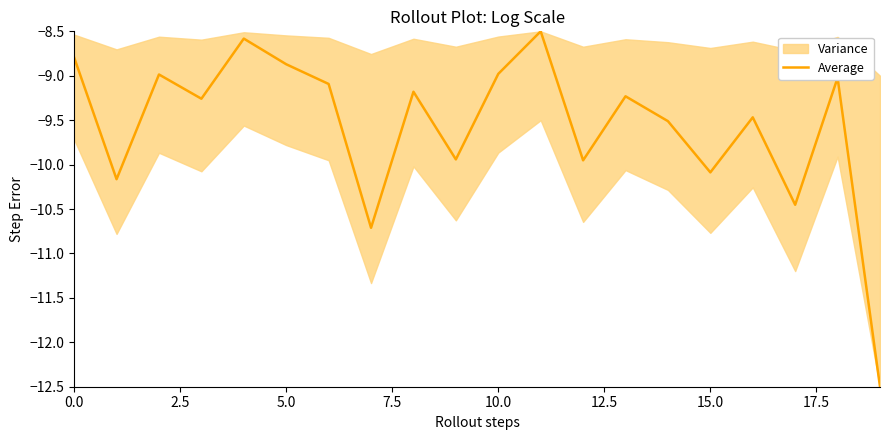

Between 13 and 15, which is larger?

13